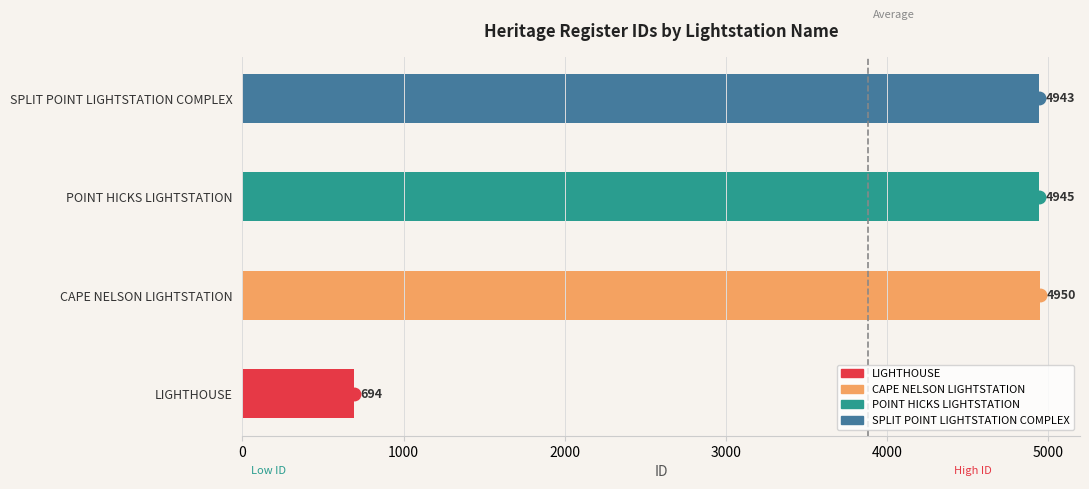

Does the chart contain any negative values?

No